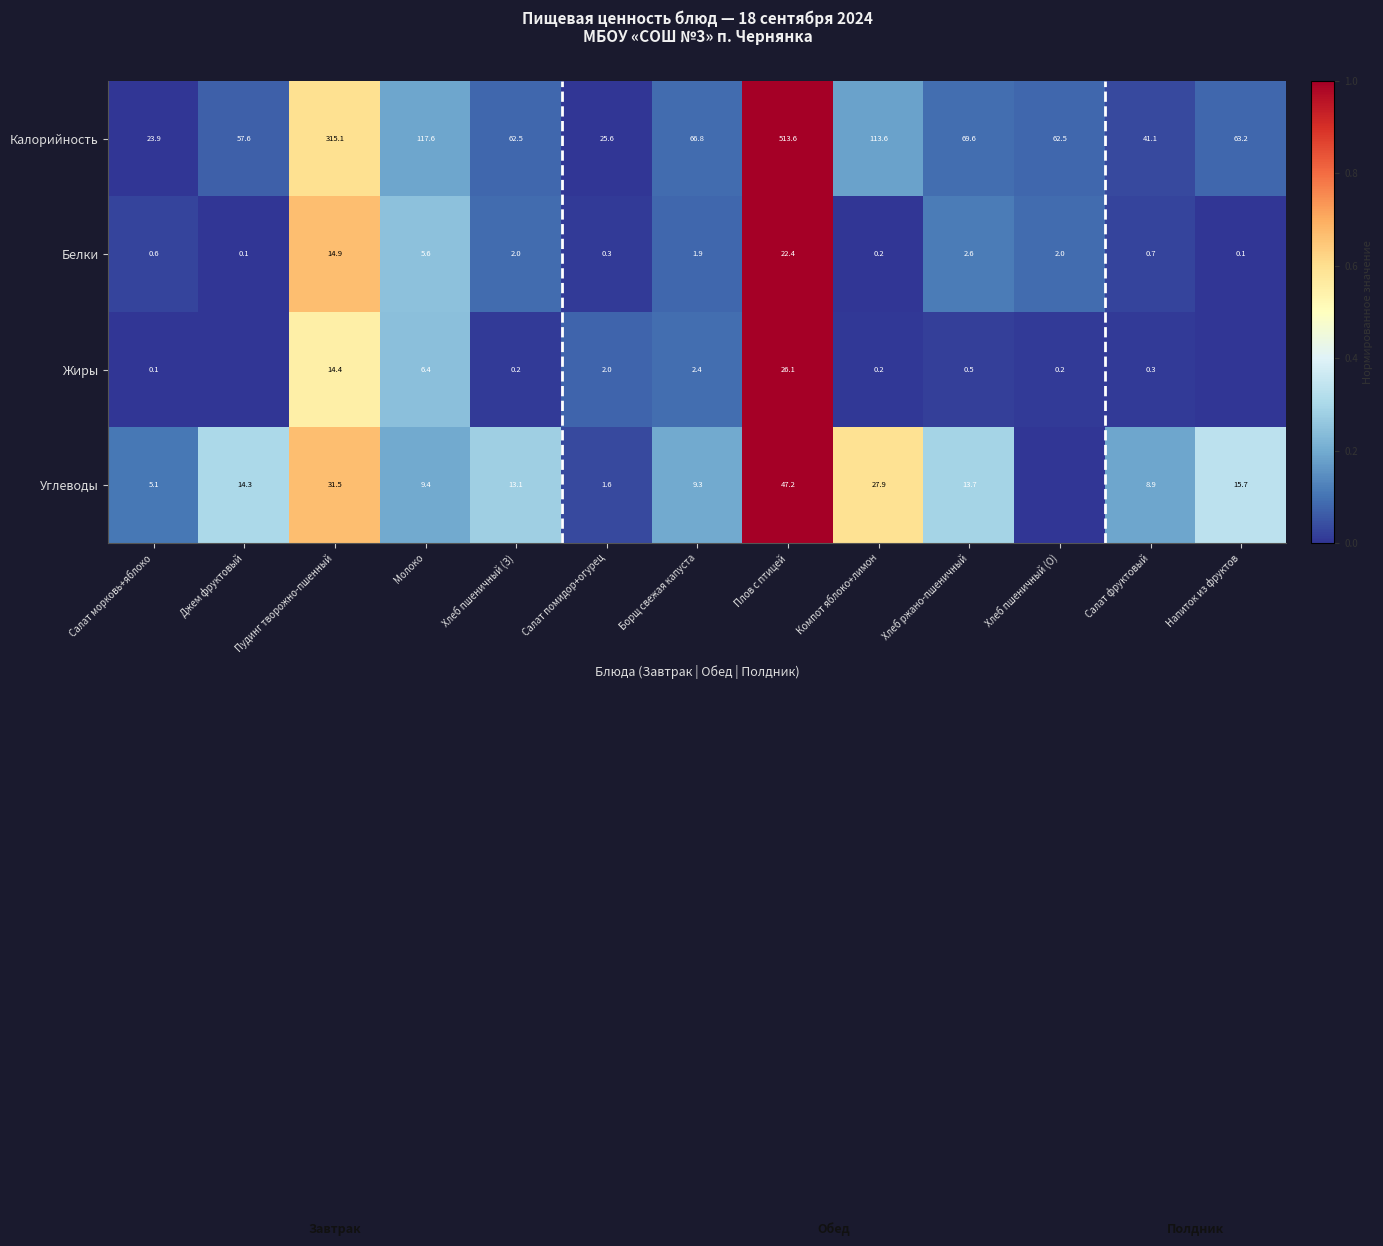

Is the value of Калорийность at Джем фруктовый greater than the value of Жиры at Хлеб пшеничный (О)?

Yes